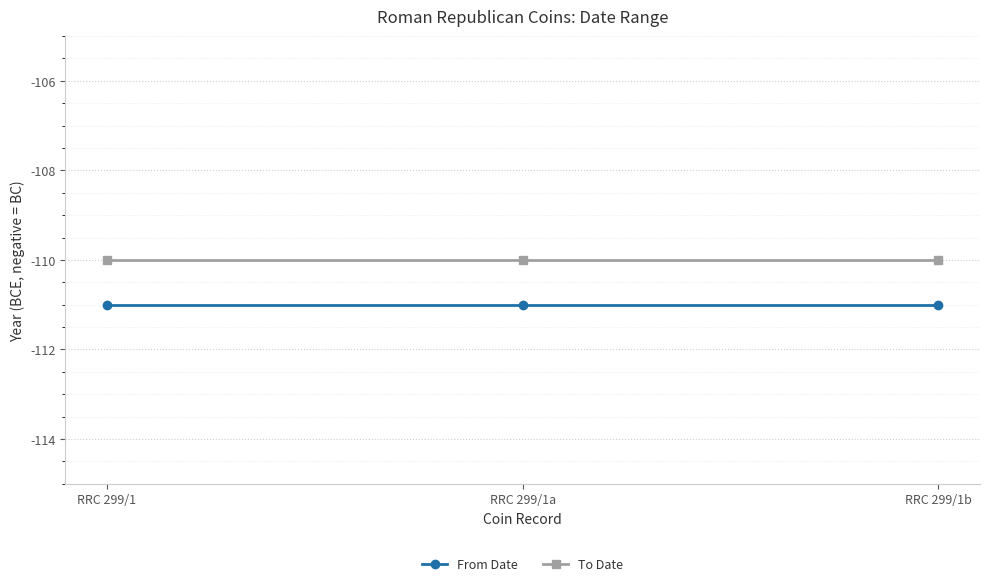

The value of To Date at RRC 299/1b is -110. True or false?

True